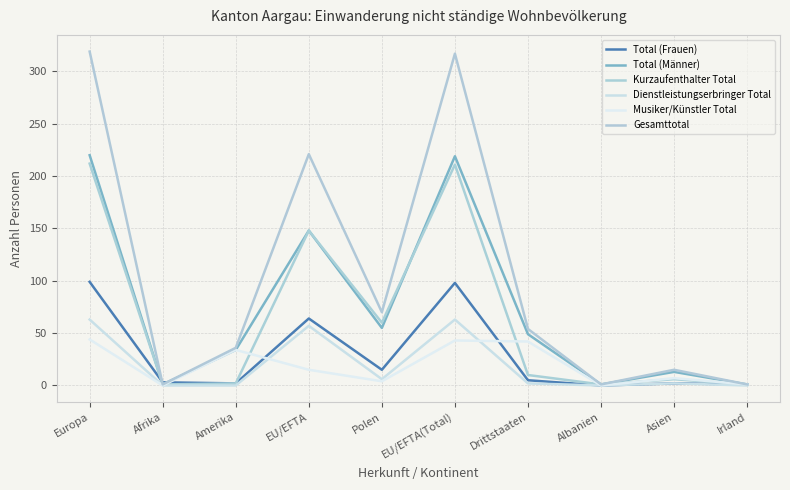

Does the chart display data point markers on the line(s)?

Yes